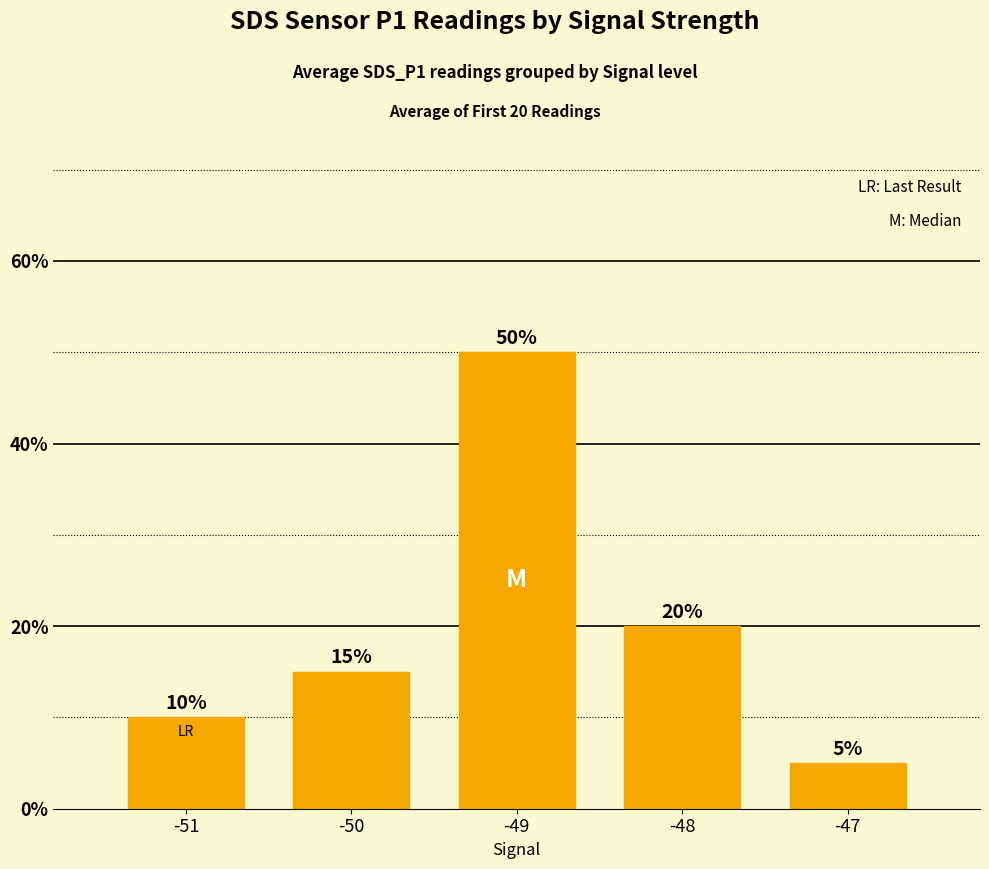

What is the value of the 4th bar from the left?

20